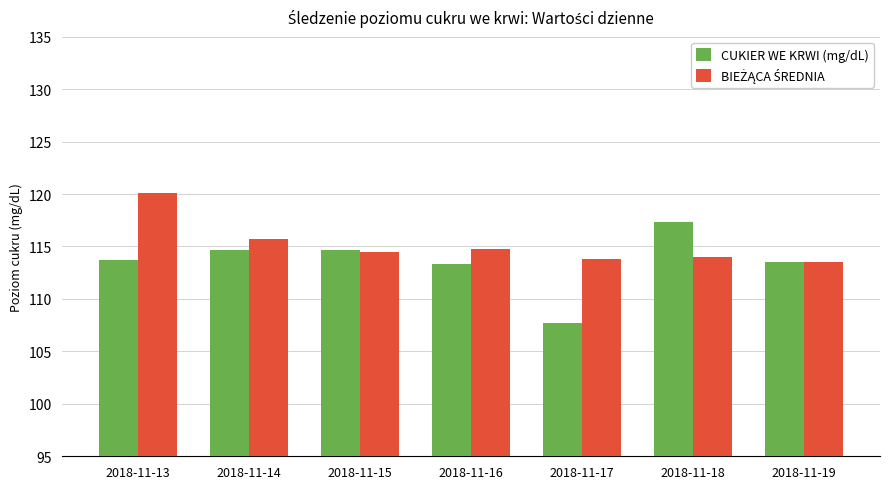

Read the CUKIER WE KRWI (mg/dL) value at 2018-11-13.

113.7